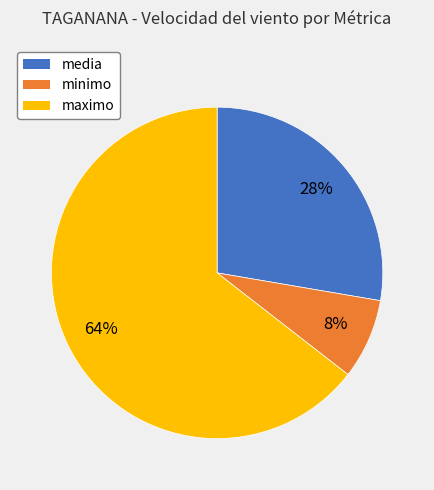

To the nearest percent, what portion does maximo represent?

64%